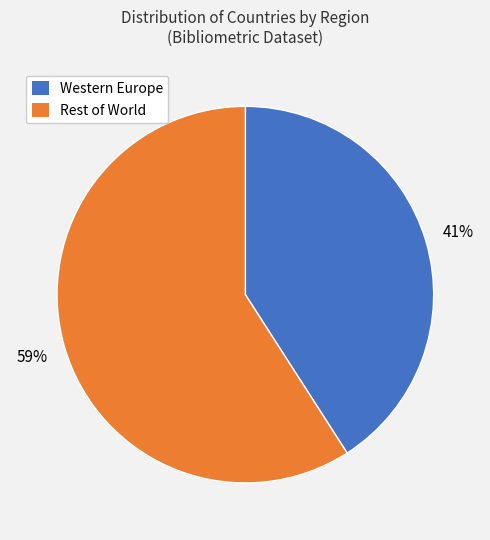

How many slices are in this pie chart?

2